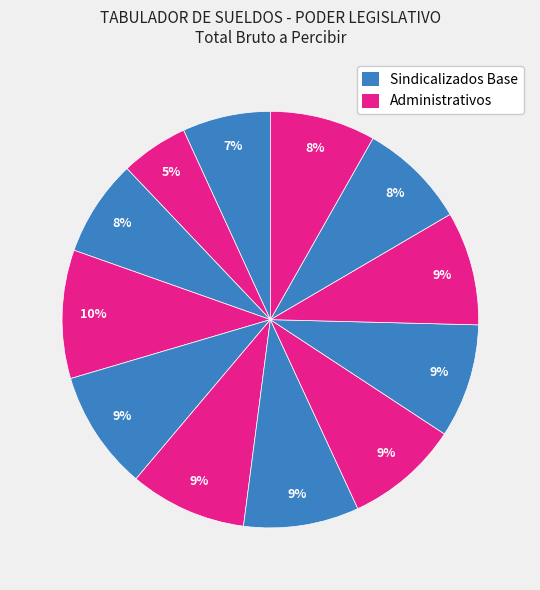

How many slices are in this pie chart?

12